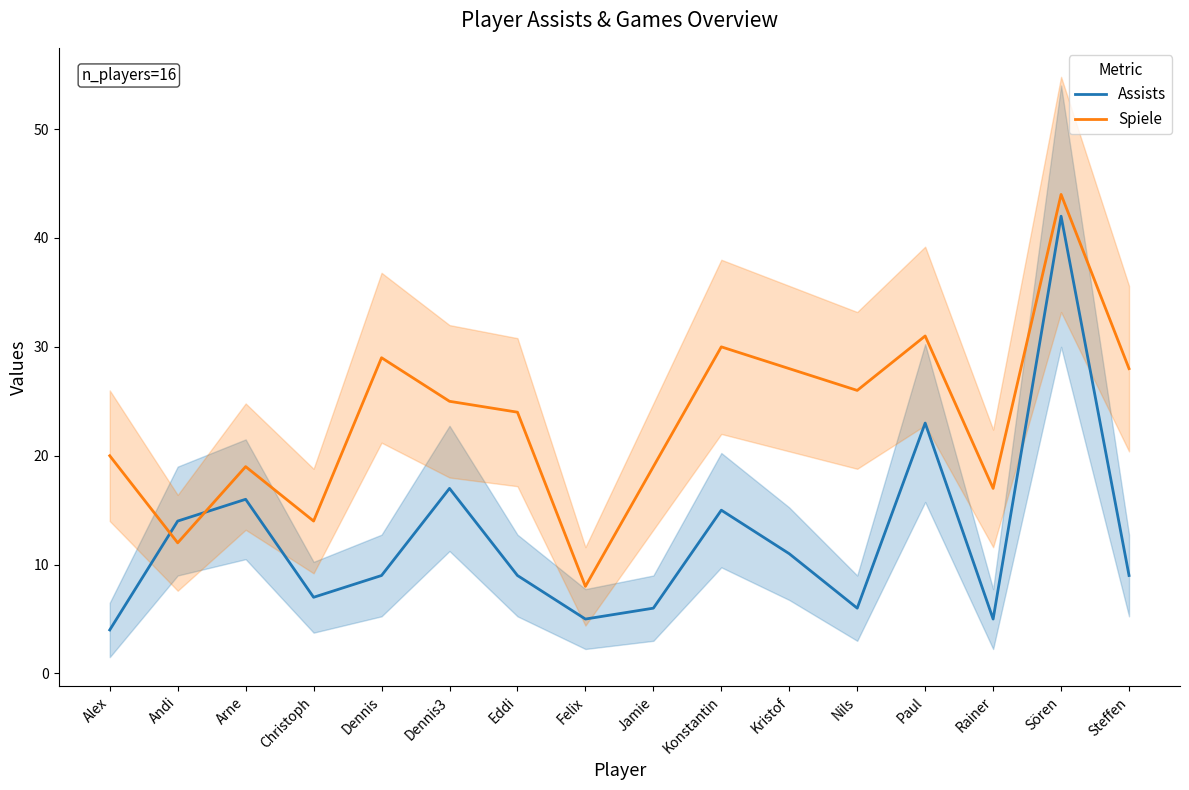

What is the sum of all Spiele values?

374